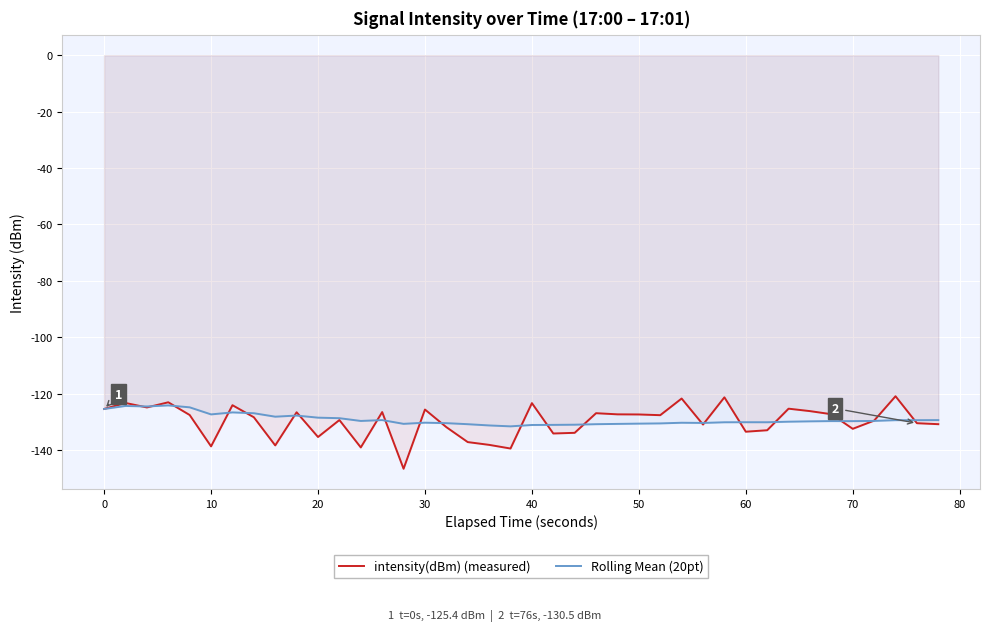

What is the greatest value displayed?

-120.9